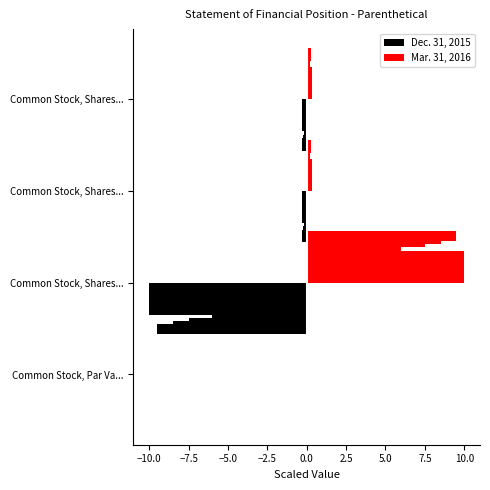

List the series in order of their overall mean, highest first.

Mar. 31, 2016, Dec. 31, 2015